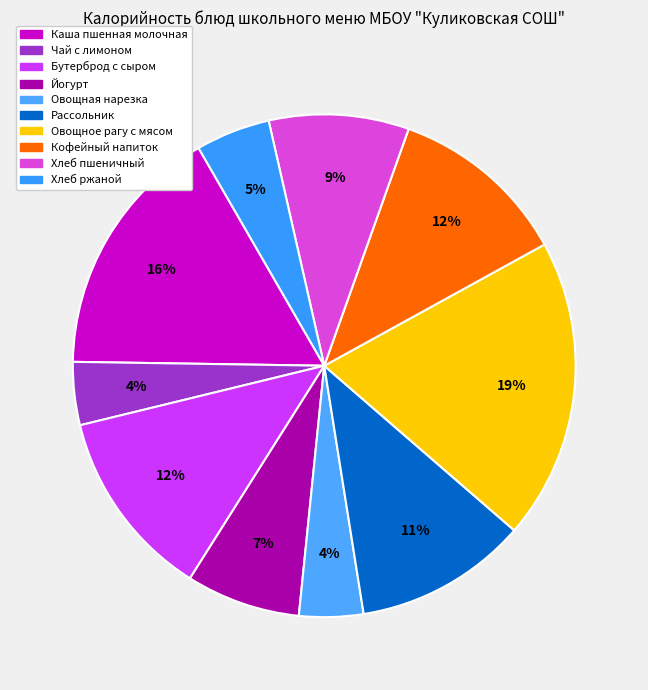

What is the change in value from Овощная нарезка to Овощное рагу с мясом?

+222.0